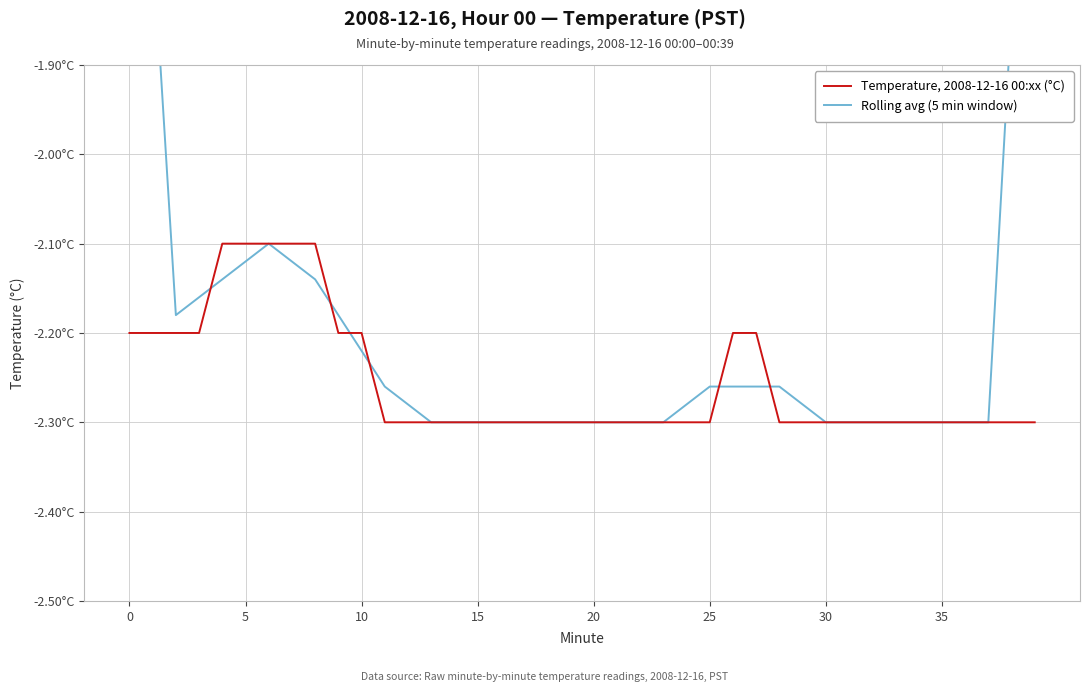

List the series in order of their overall mean, highest first.

Rolling avg (5 min window), Temperature, 2008-12-16 00:xx (°C)